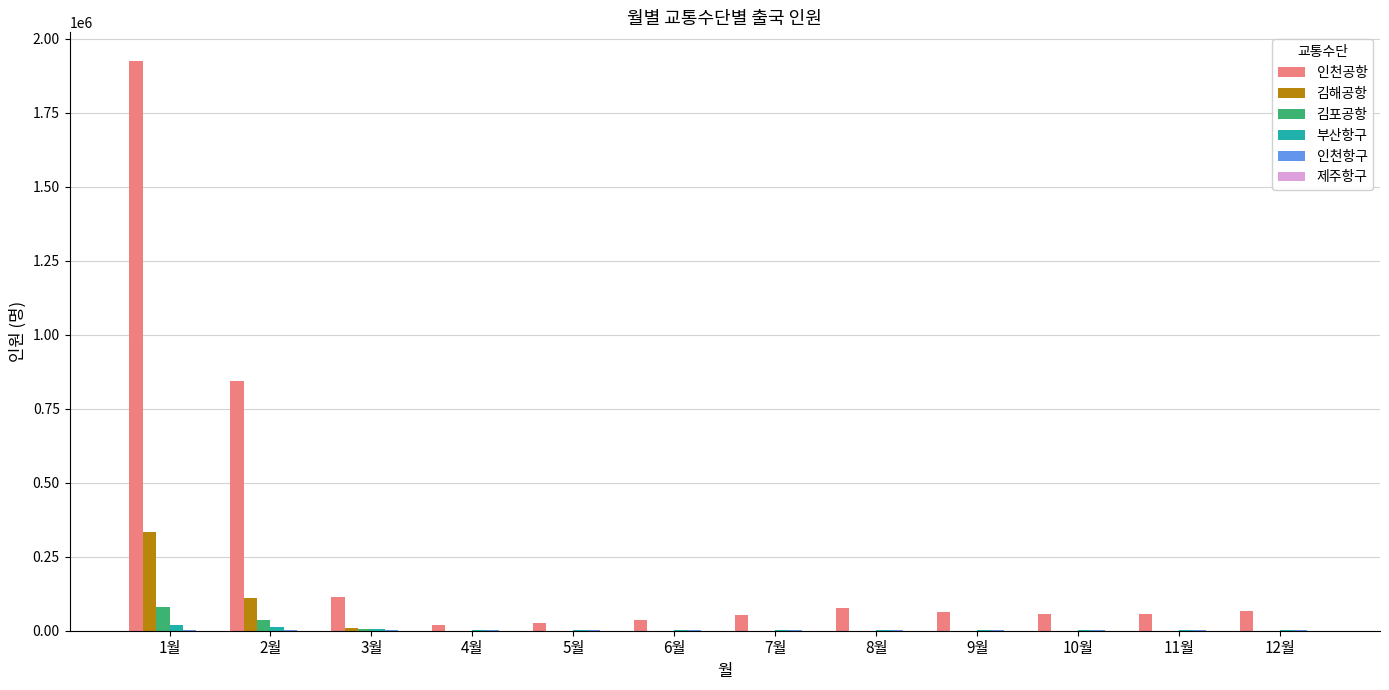

At which category does the chart reach its peak across all series?

1월